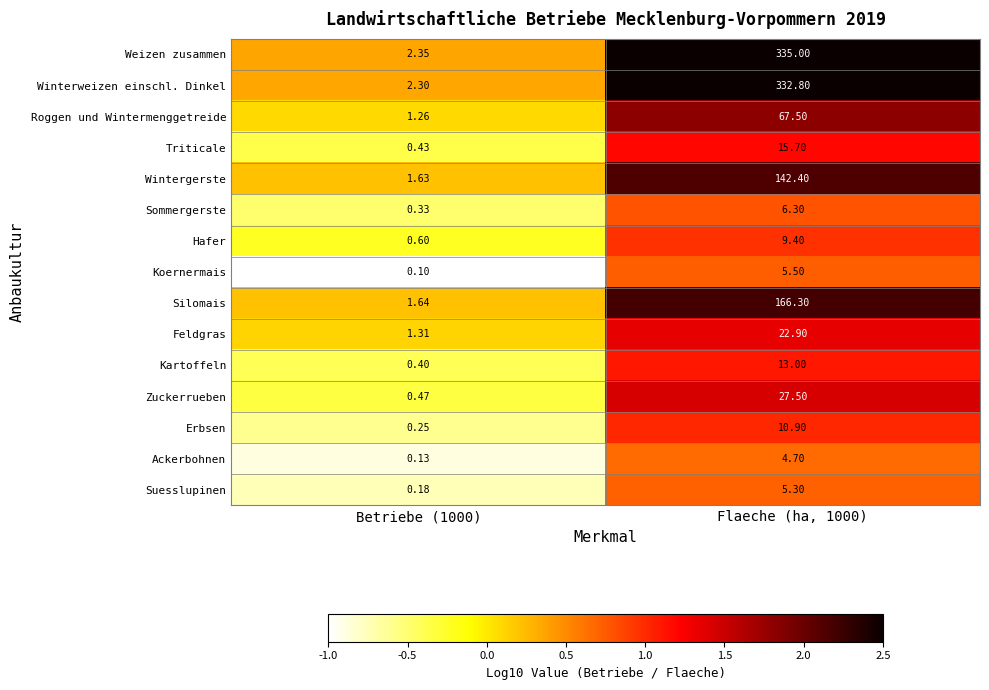

What is the total value across all series at Betriebe (1000)?

13.4